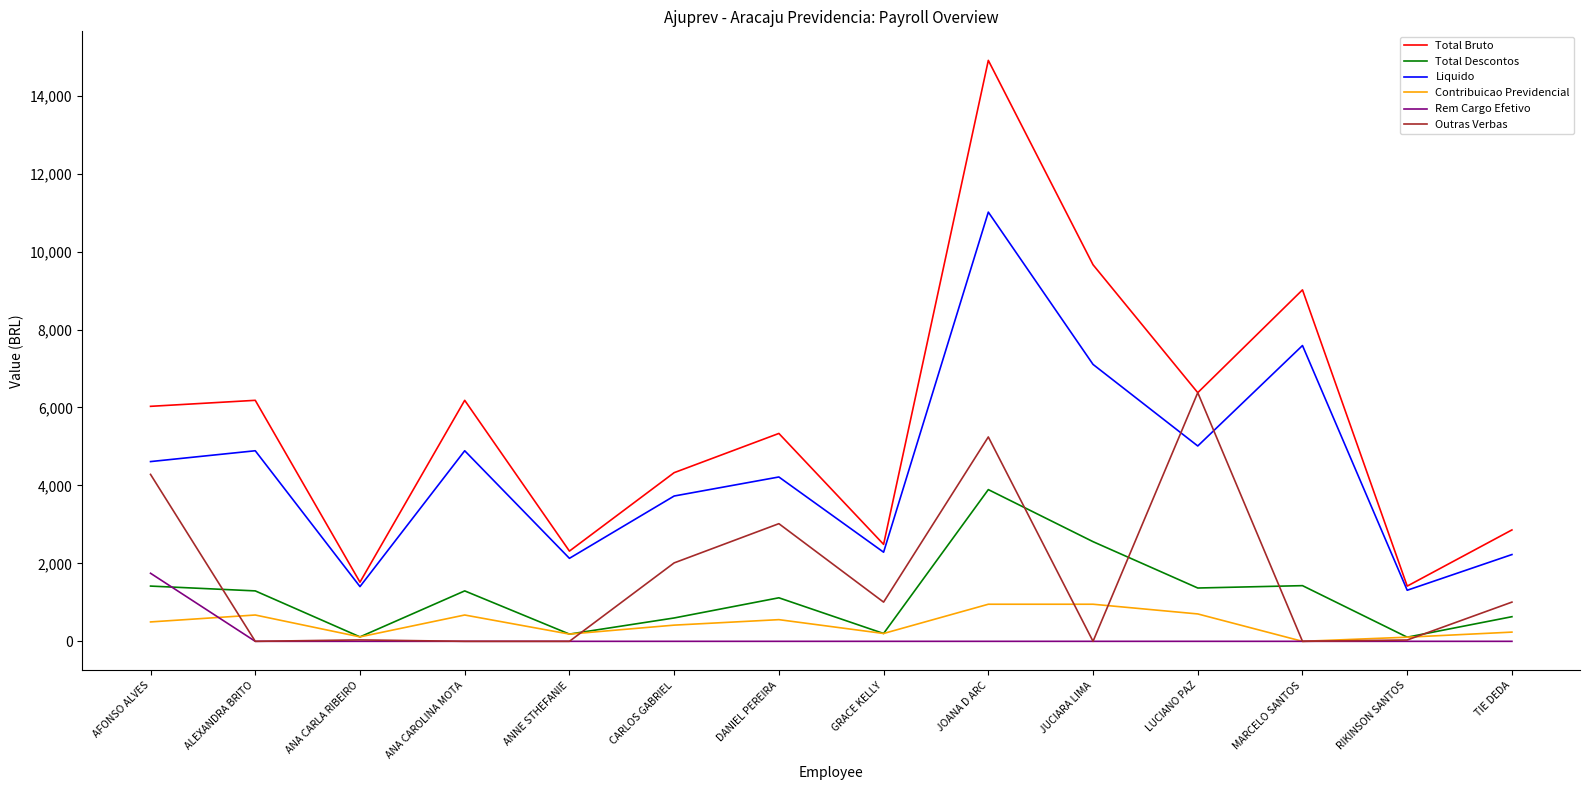

List the series in order of their peak value, highest first.

Total Bruto, Liquido, Outras Verbas, Total Descontos, Rem Cargo Efetivo, Contribuicao Previdencial